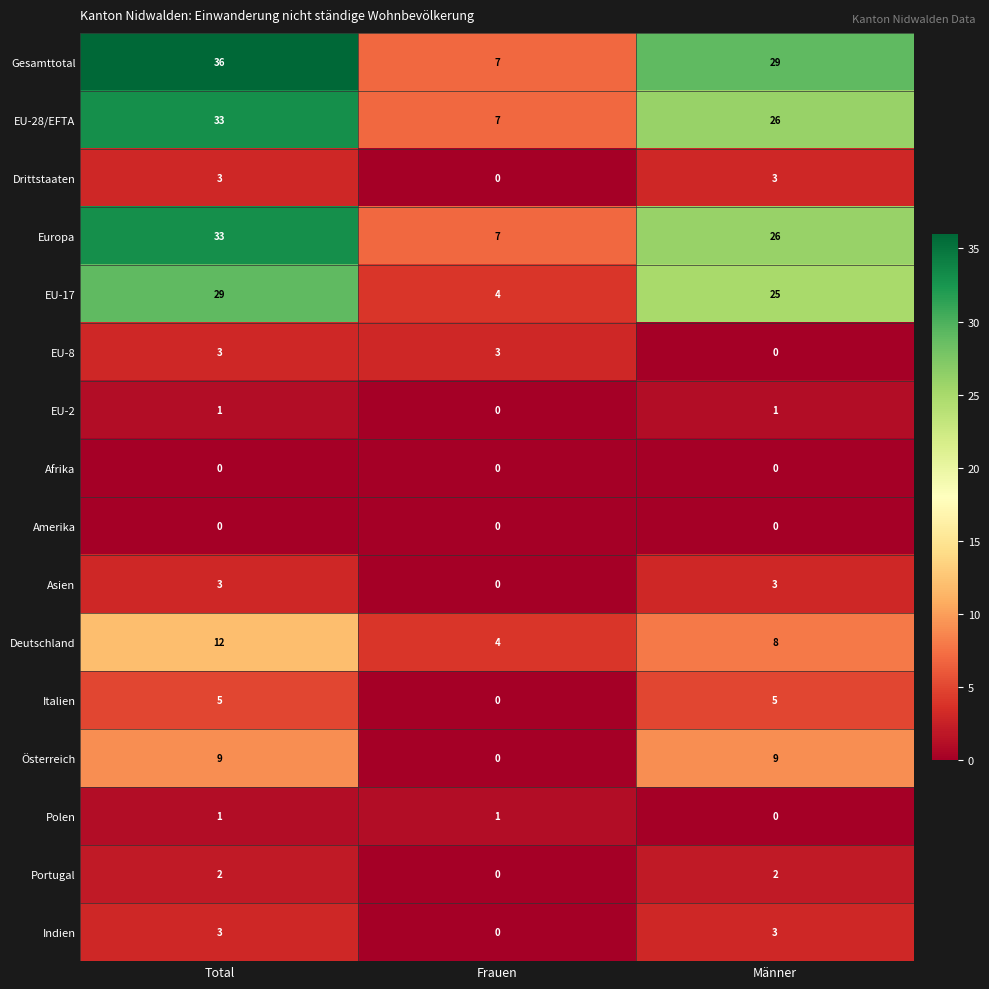

Which series has the largest total across all categories?

Gesamttotal